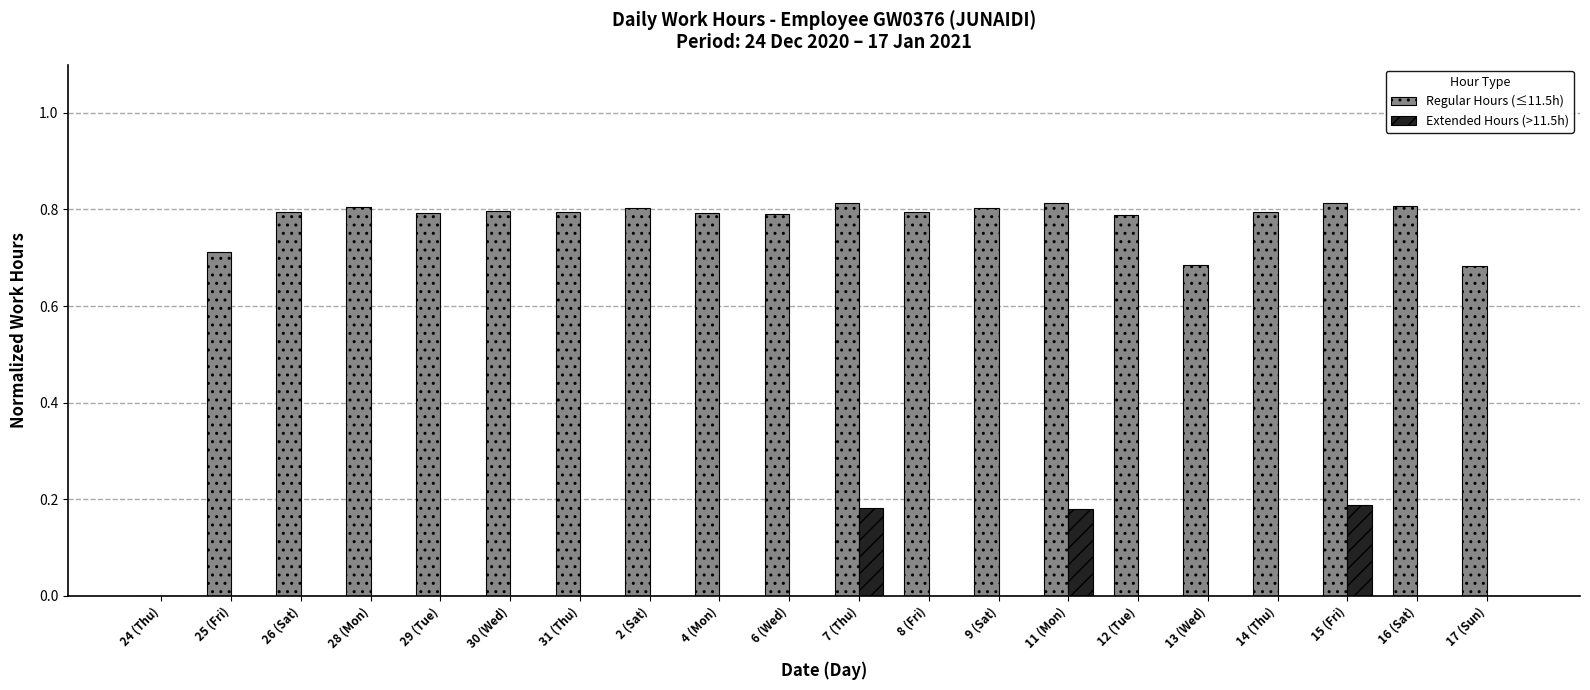

What is the sum of all Regular Hours (≤11.5h) values?

14.9